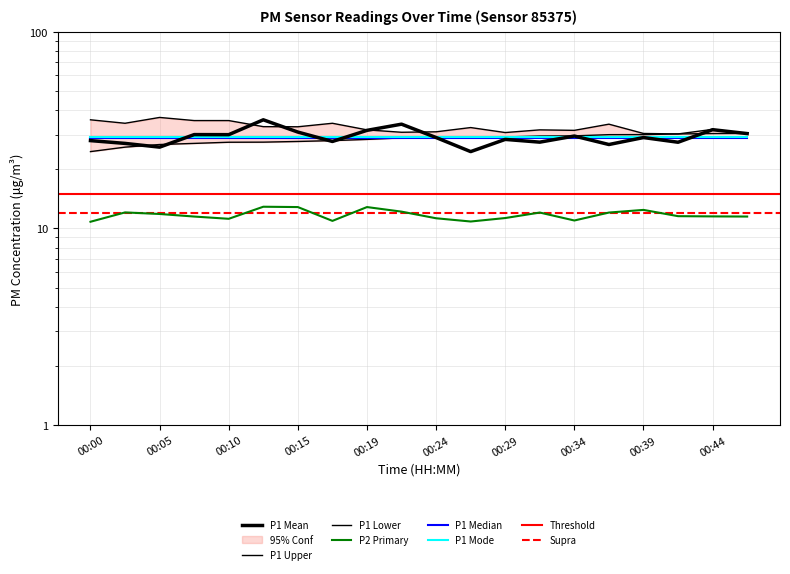

True or false: P1_lower and P2 intersect in this chart.

False